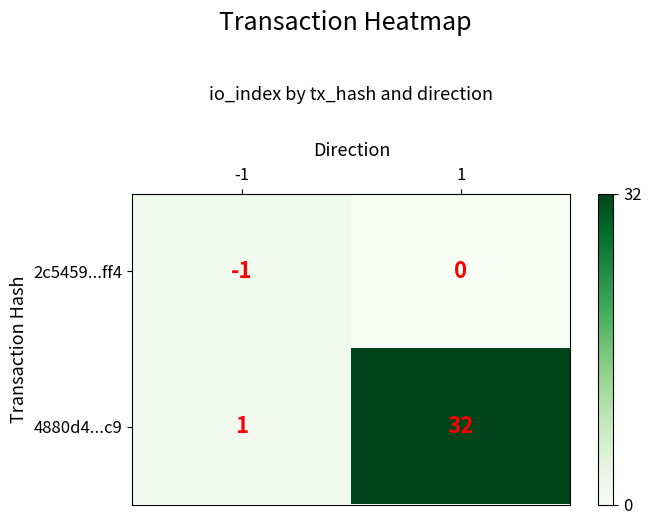

True or false: 4880d4...c9 has a value of 21 at 1.

False